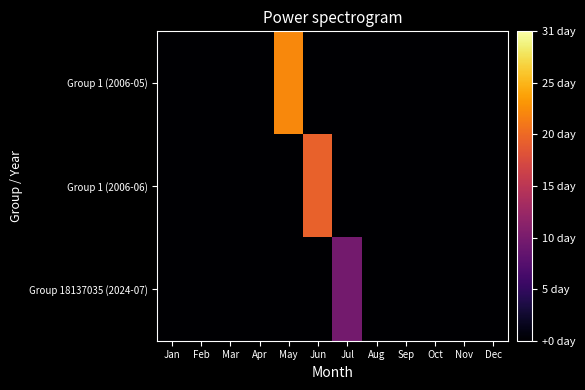

At Oct, list the series in order from largest to smallest.

Group 1 (2006-05), Group 1 (2006-06), Group 18137035 (2024-07)